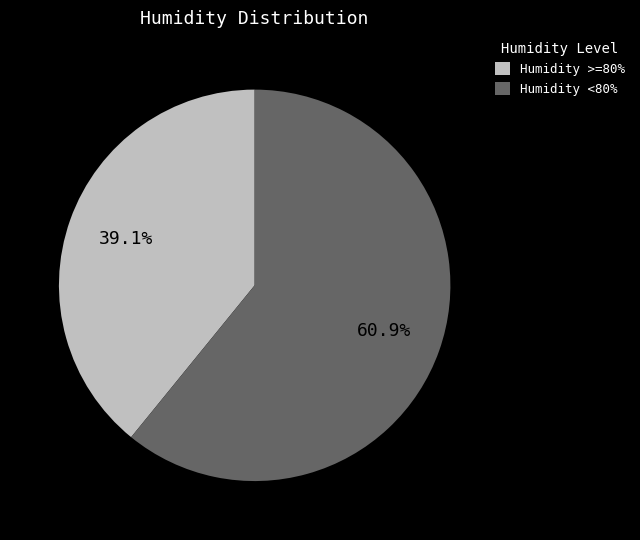

How many slices are in this pie chart?

2